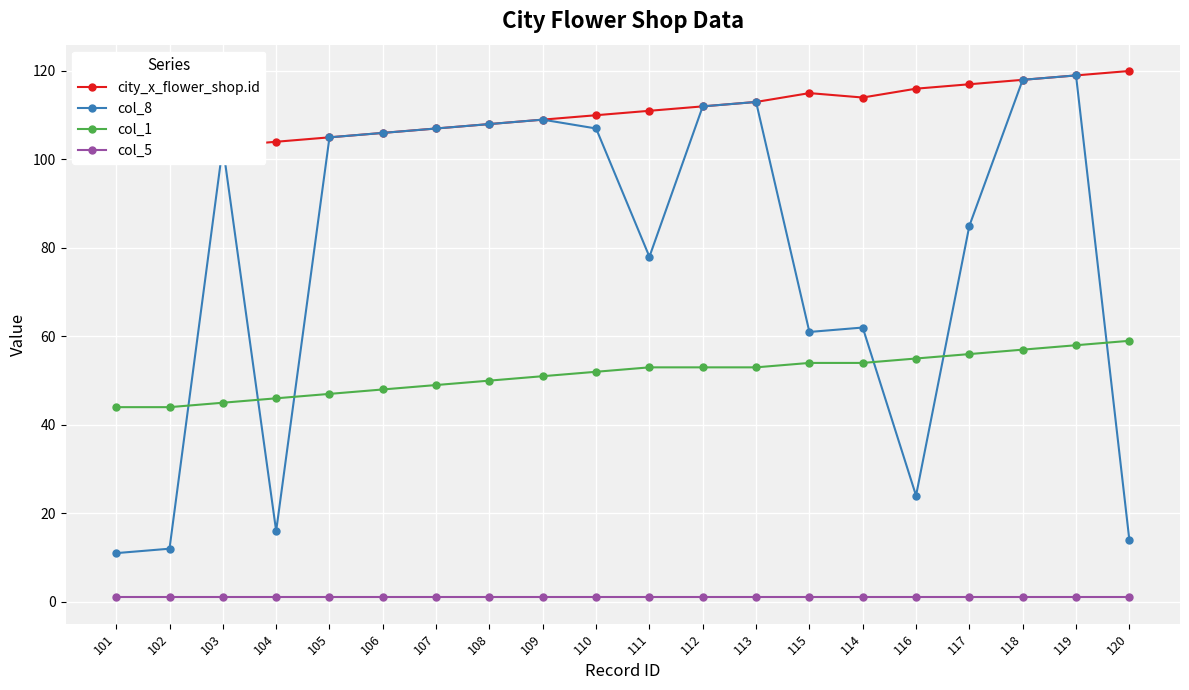

Reading left to right, transcribe all the data shown in this chart.

city_x_flower_shop.id: 101=101	102=102	103=103	104=104	105=105	106=106	107=107	108=108	109=109	110=110	111=111	112=112	113=113	115=115	114=114	116=116	117=117	118=118	119=119	120=120
col_8: 101=11	102=12	103=103	104=16	105=105	106=106	107=107	108=108	109=109	110=107	111=78	112=112	113=113	115=61	114=62	116=24	117=85	118=118	119=119	120=14
col_1: 101=44	102=44	103=45	104=46	105=47	106=48	107=49	108=50	109=51	110=52	111=53	112=53	113=53	115=54	114=54	116=55	117=56	118=57	119=58	120=59
col_5: 101=1	102=1	103=1	104=1	105=1	106=1	107=1	108=1	109=1	110=1	111=1	112=1	113=1	115=1	114=1	116=1	117=1	118=1	119=1	120=1